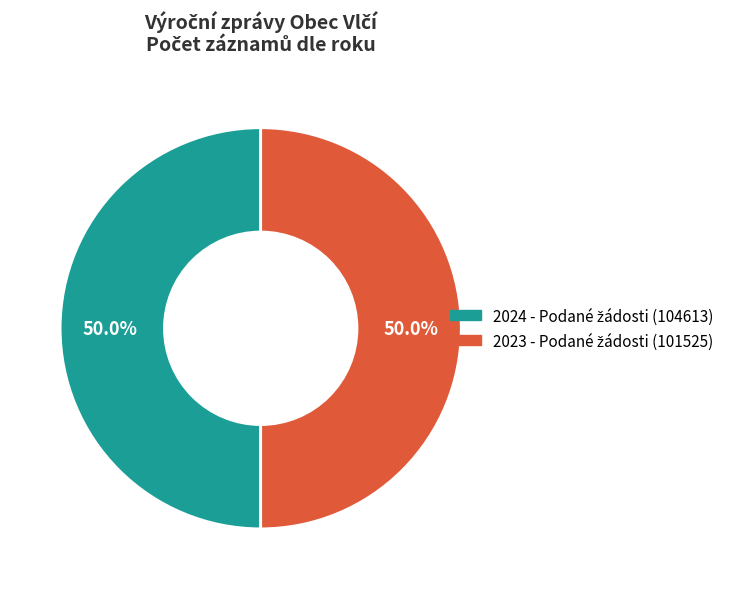

How many segments does this pie chart have?

2